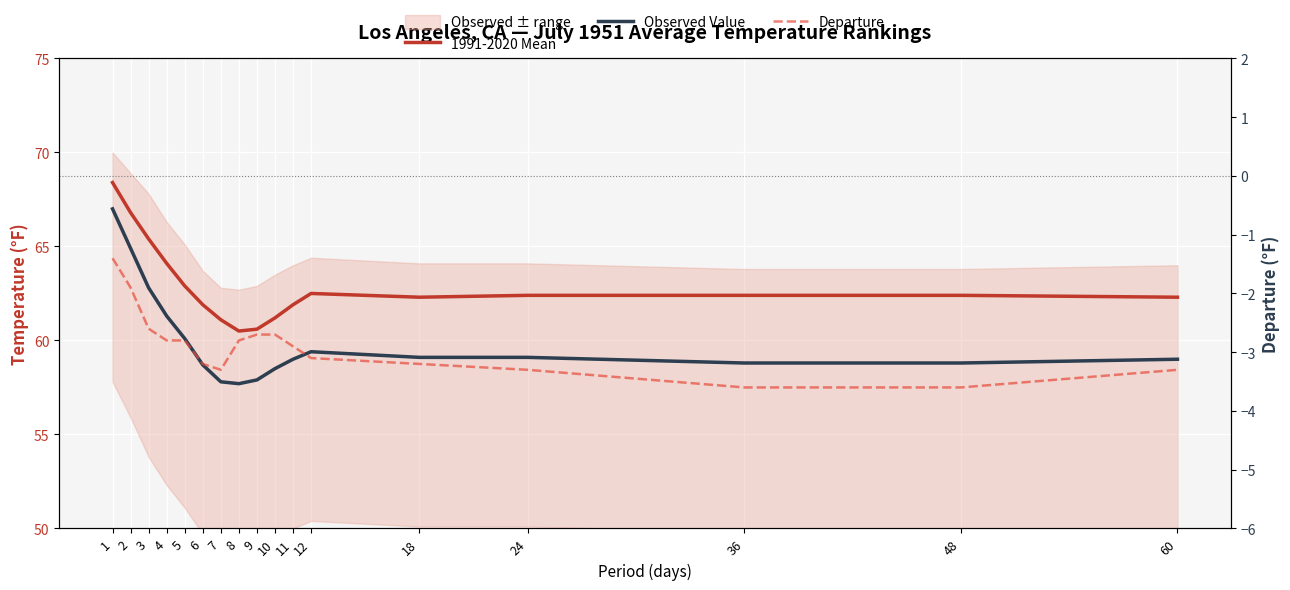

What is the maximum value shown in the chart?

68.4